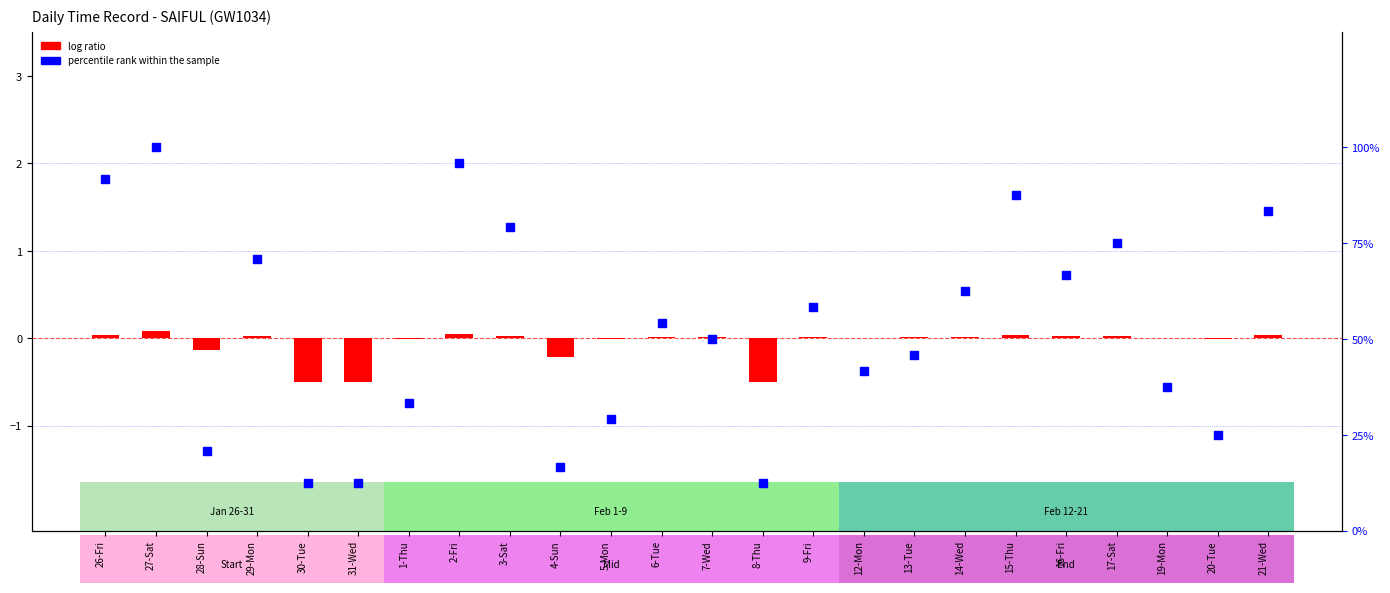

What is the change in value from 31-Wed to 5-Mon?

+16.7